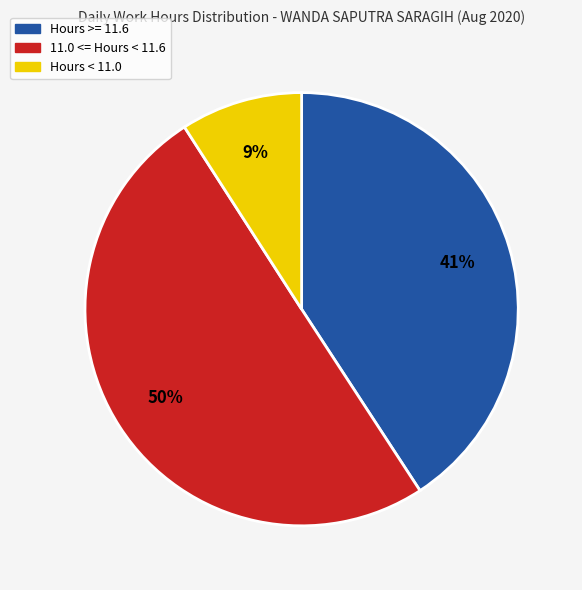

To the nearest percent, what is the average slice percentage?

33%